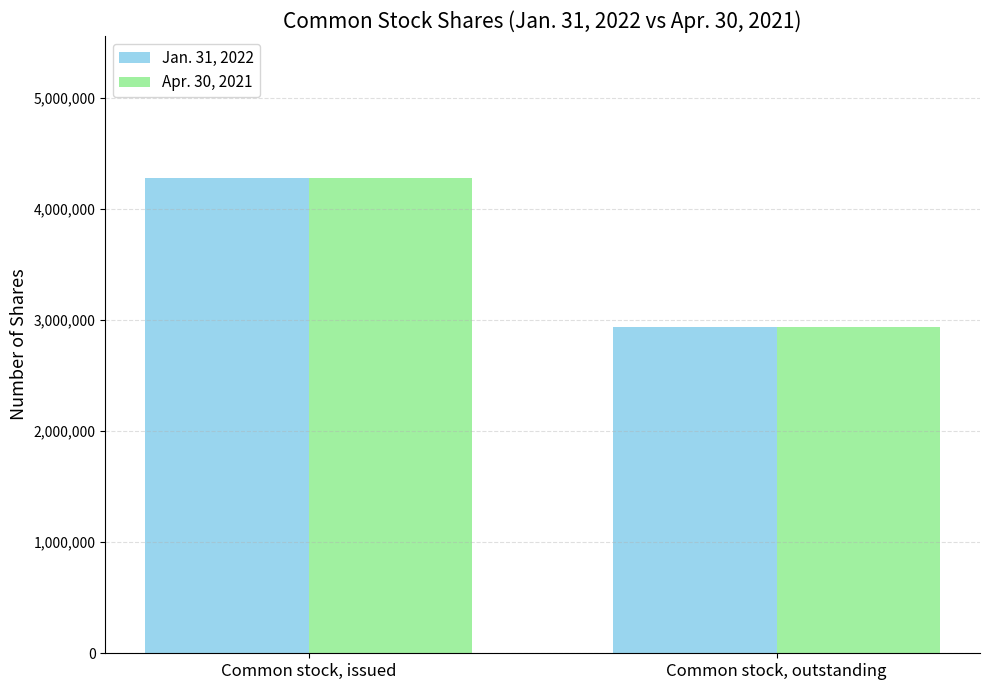

How many bars are there in each group?

2